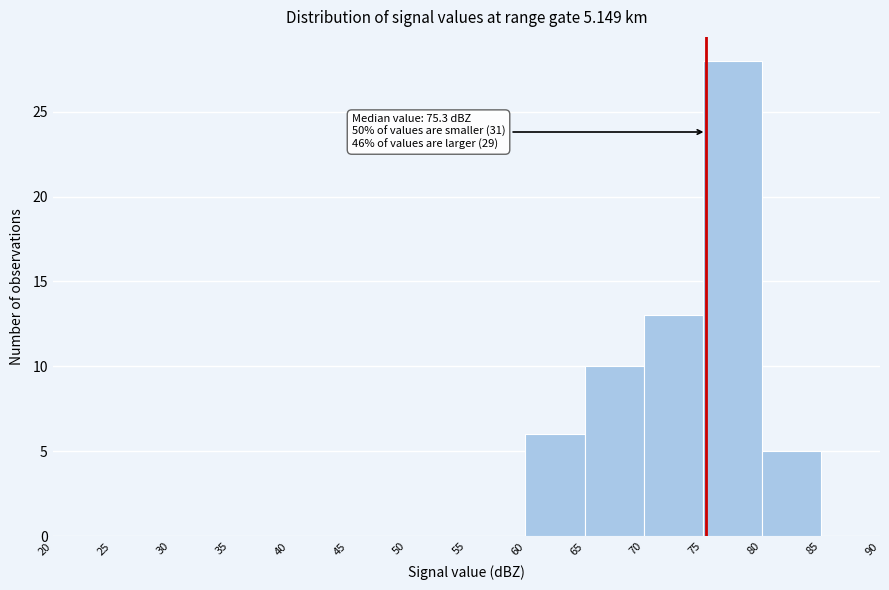

Which range on the x-axis has the tallest bar?

75 to 80